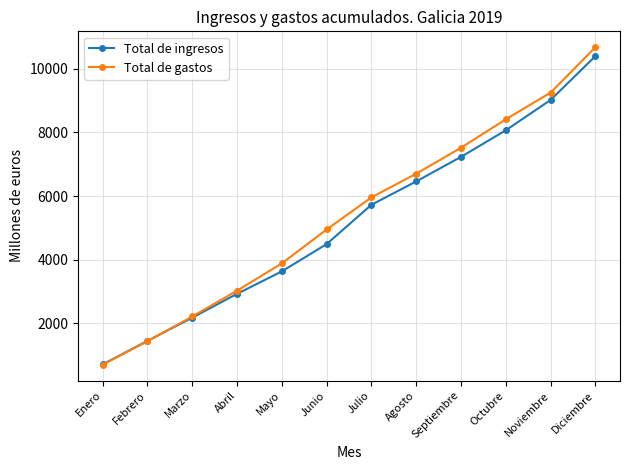

The Total de gastos series shows 4950 at Junio. True or false?

True